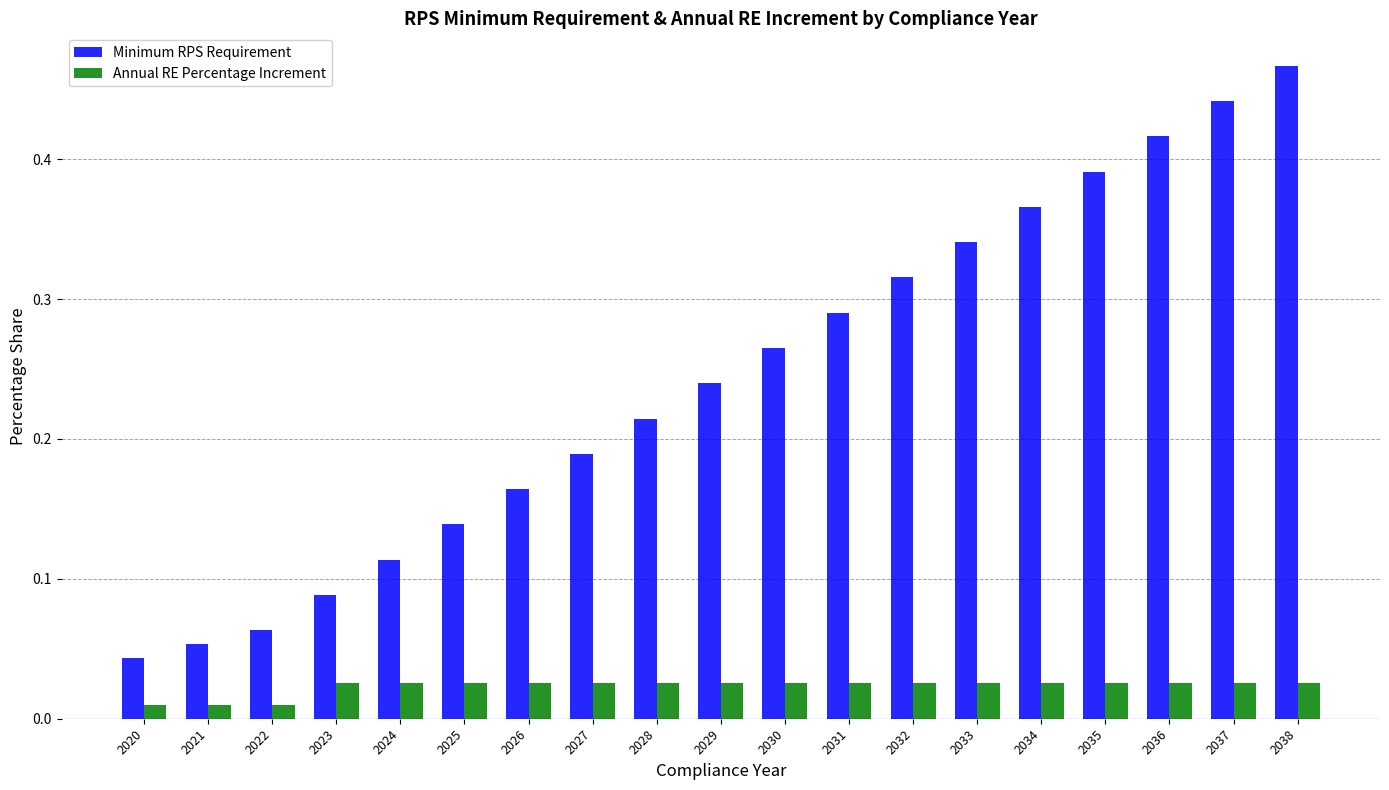

How many Annual RE Percentage Increment values are between 0 and 1?

19